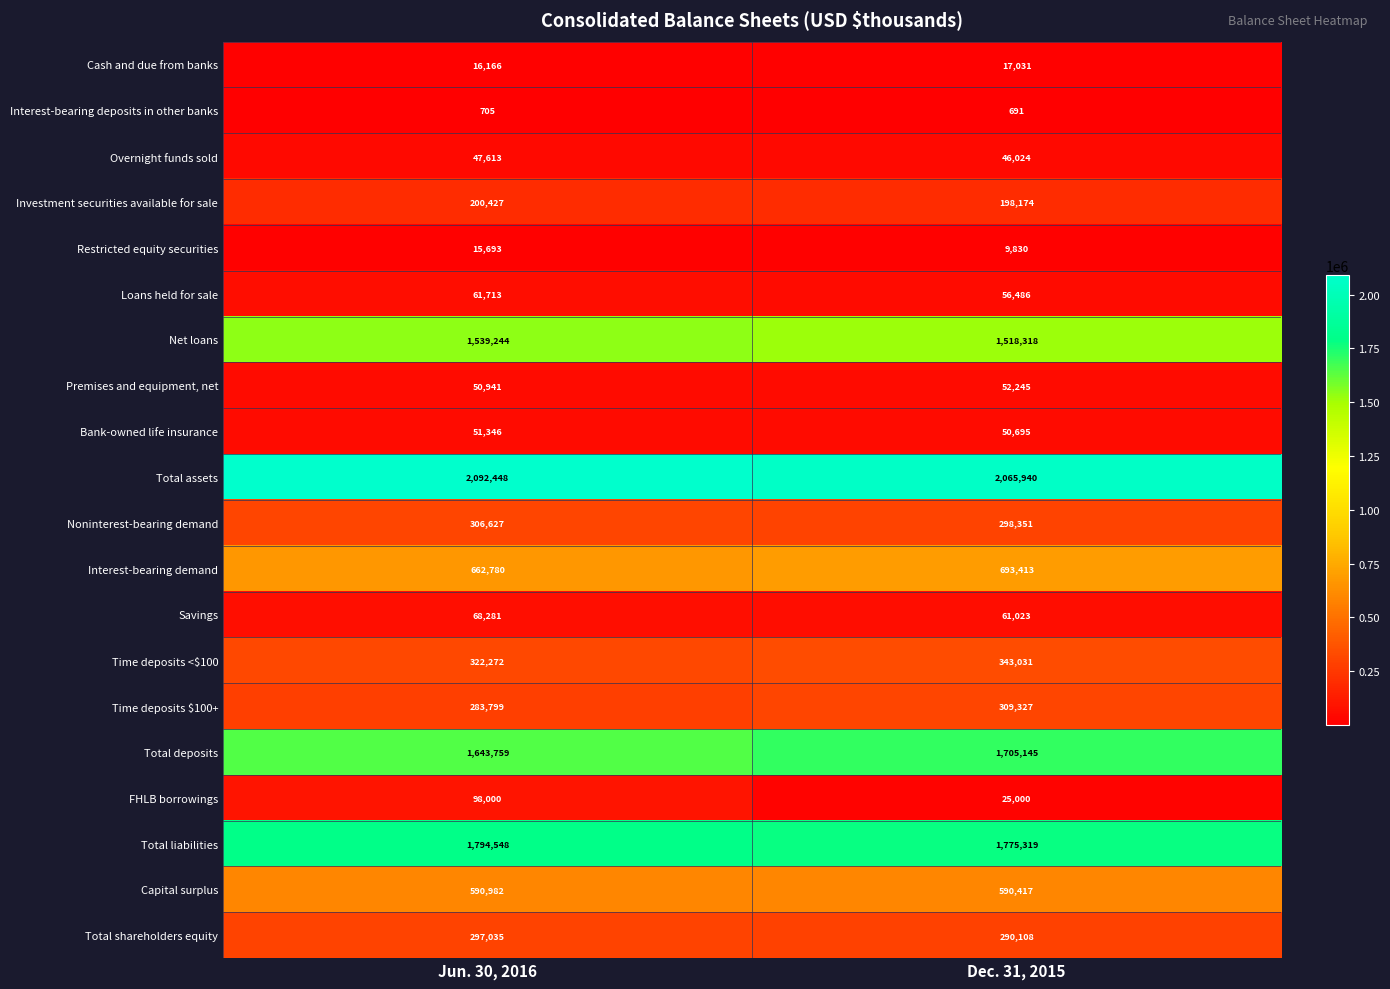

What is the average value of the Total liabilities series?

1784934